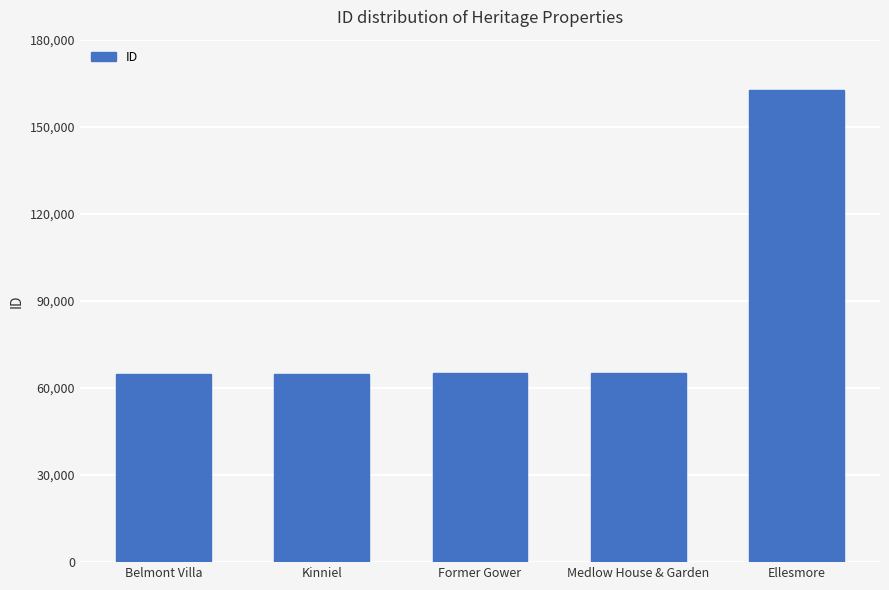

Which category has the highest value across all series?

Ellesmore